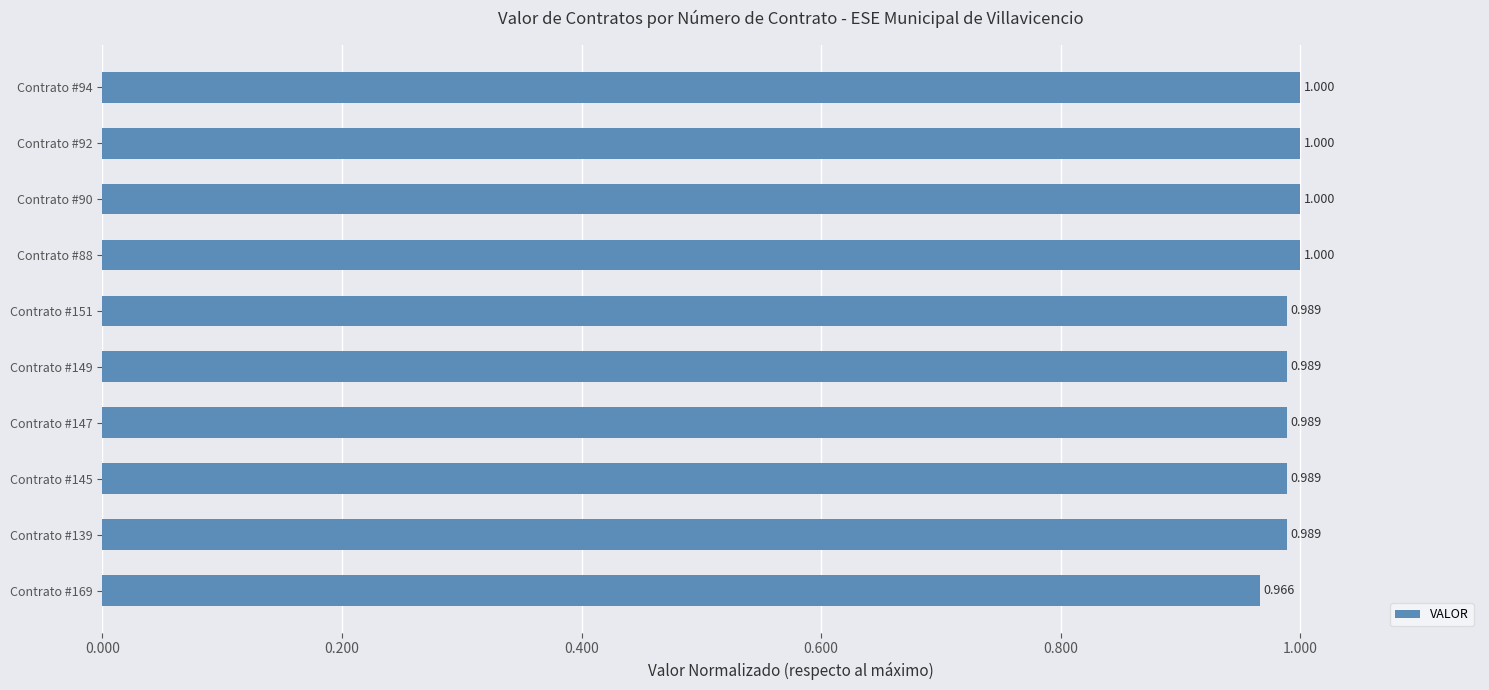

How many data points does each series have?

10